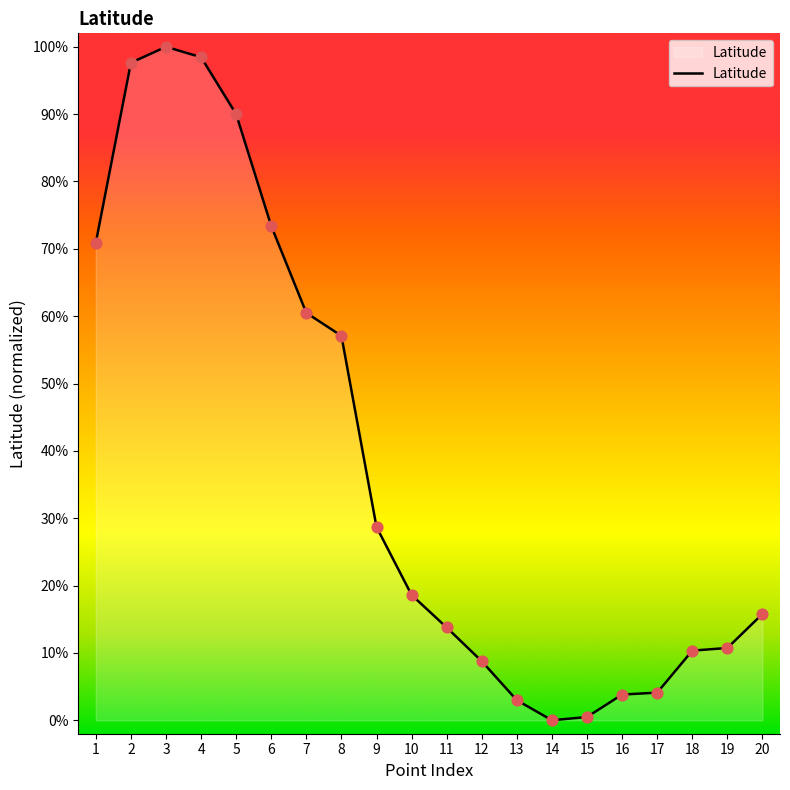

What is the change in value from 19 to 20?

+5.1